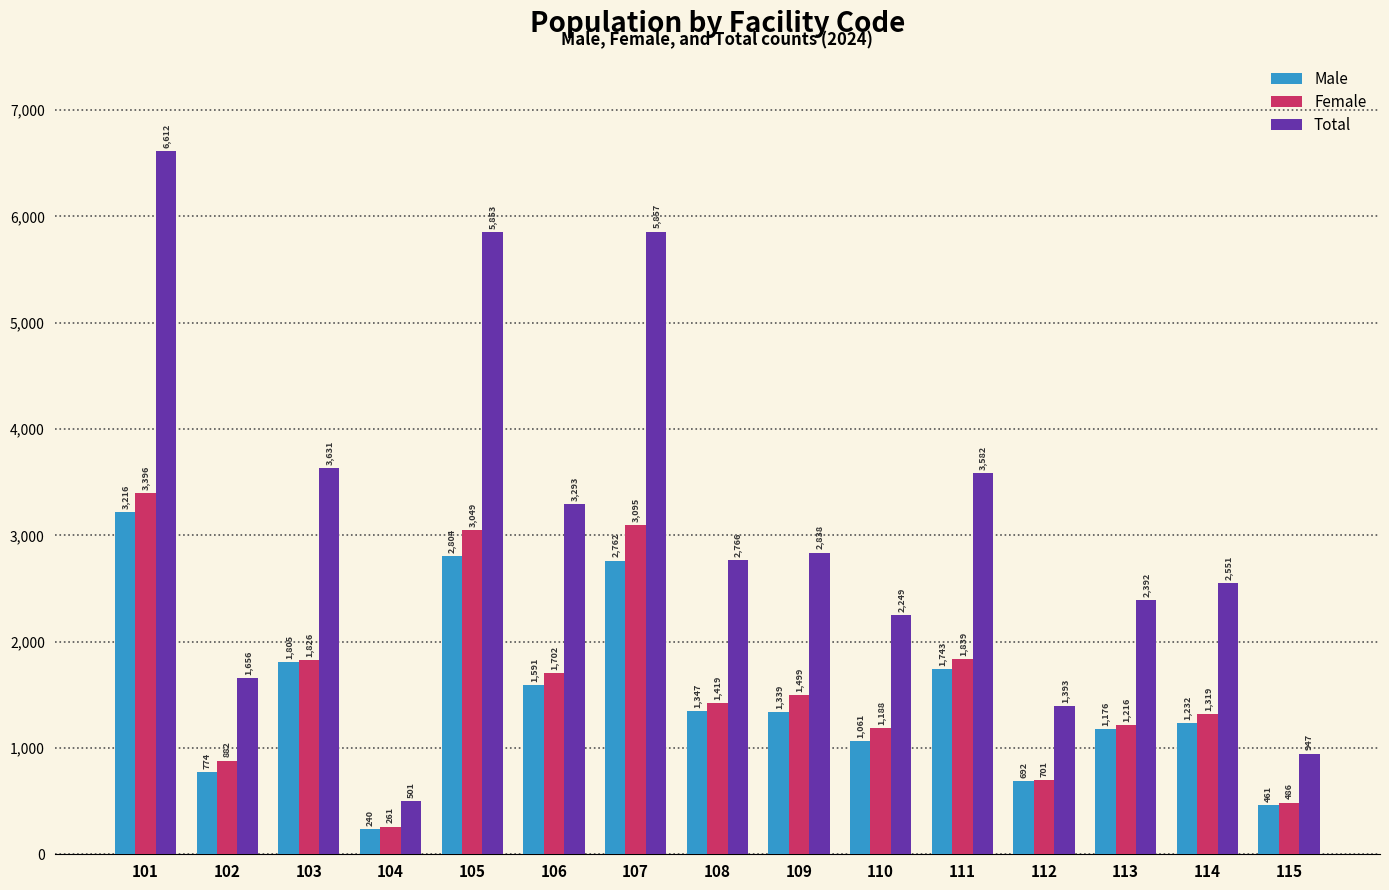

Rank the categories by Male value from highest to lowest.

101, 105, 107, 103, 111, 106, 108, 109, 114, 113, 110, 102, 112, 115, 104